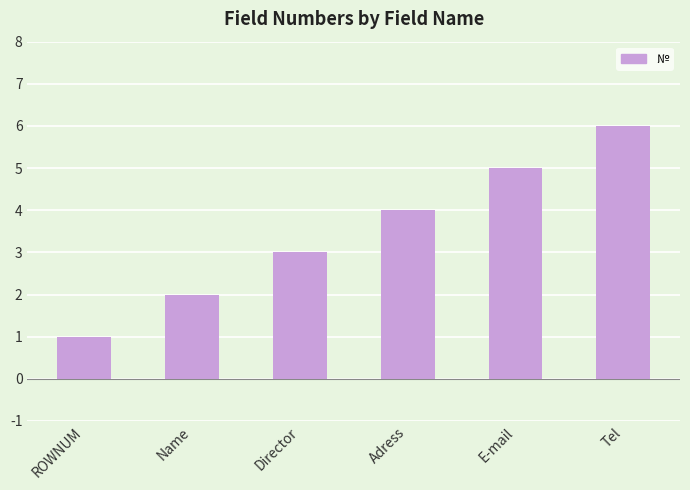

What is the label of the 2nd bar from the left?

Name